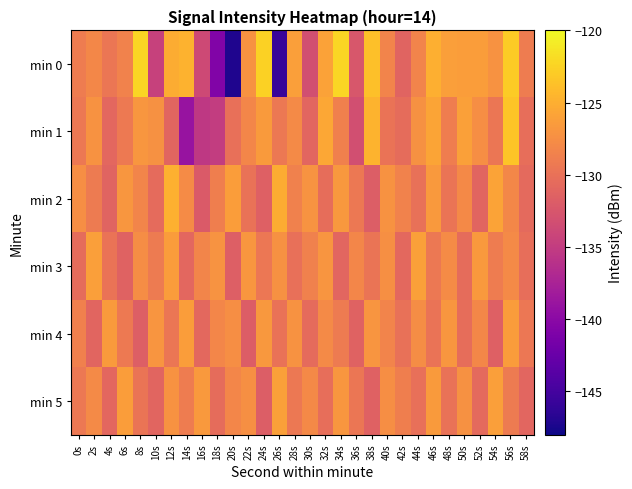

Which series has the largest total across all categories?

min 2